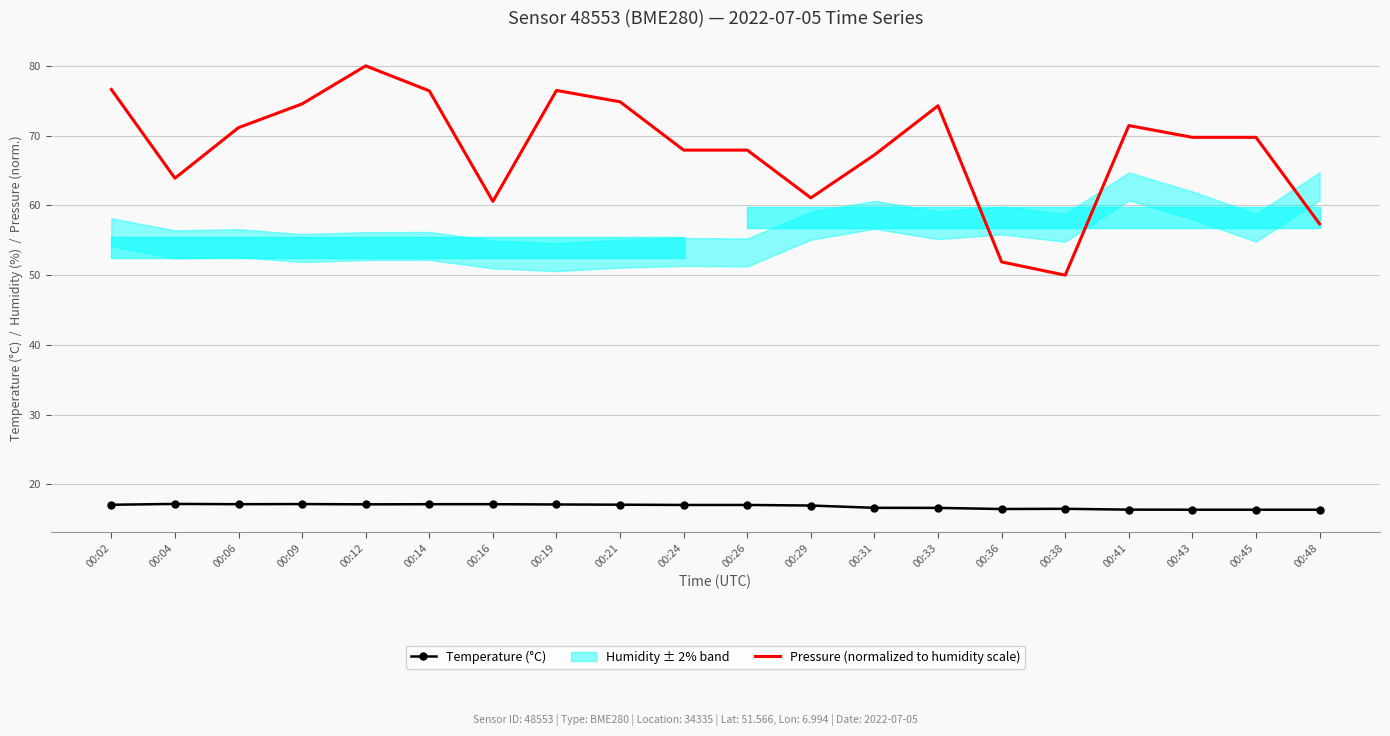

What value does the Temperature (°C) series have at 00:21?

17.1